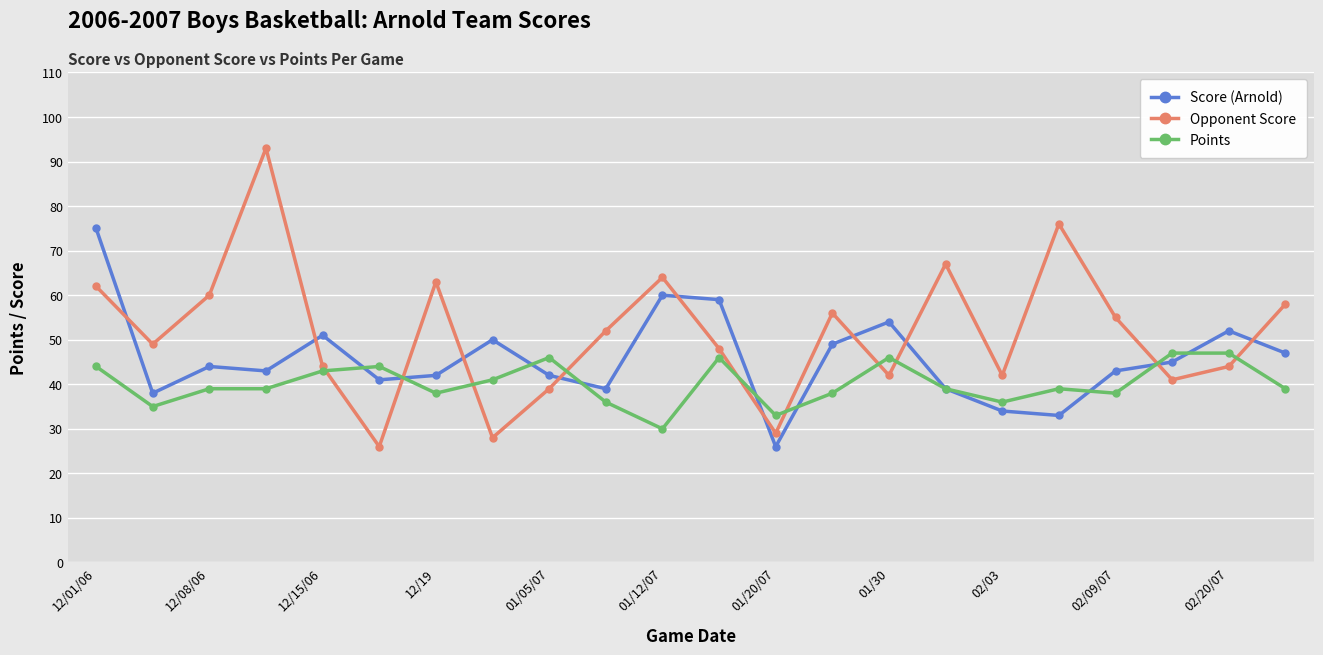

Which series has the largest total across all categories?

Opponent Score